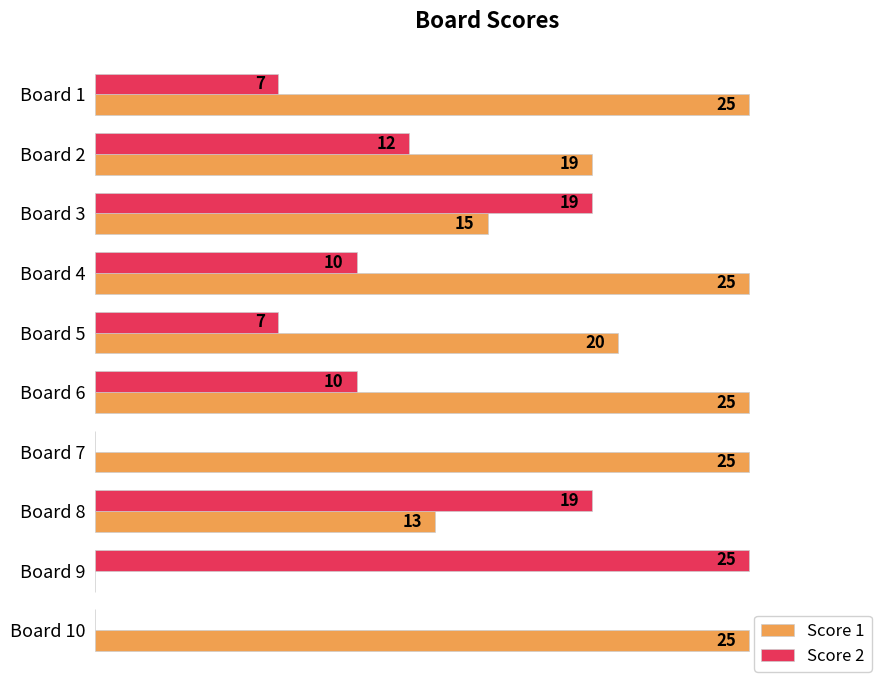

Is the value of Score 1 at Board 5 greater than the value of Score 2 at Board 9?

No